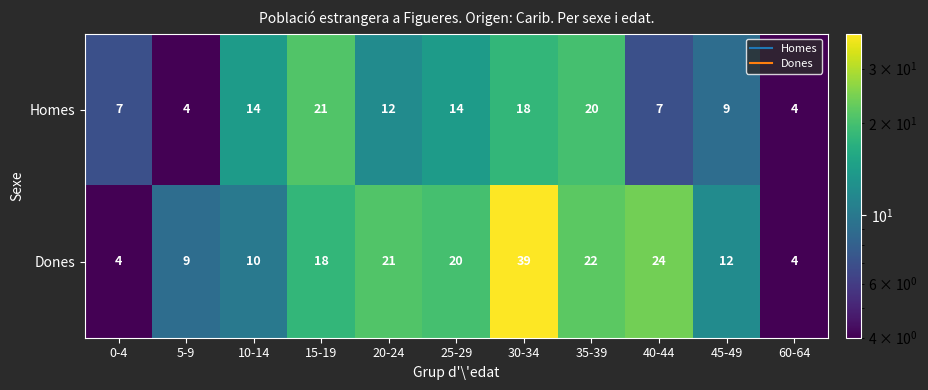

What is the lowest value of the Homes series?

4